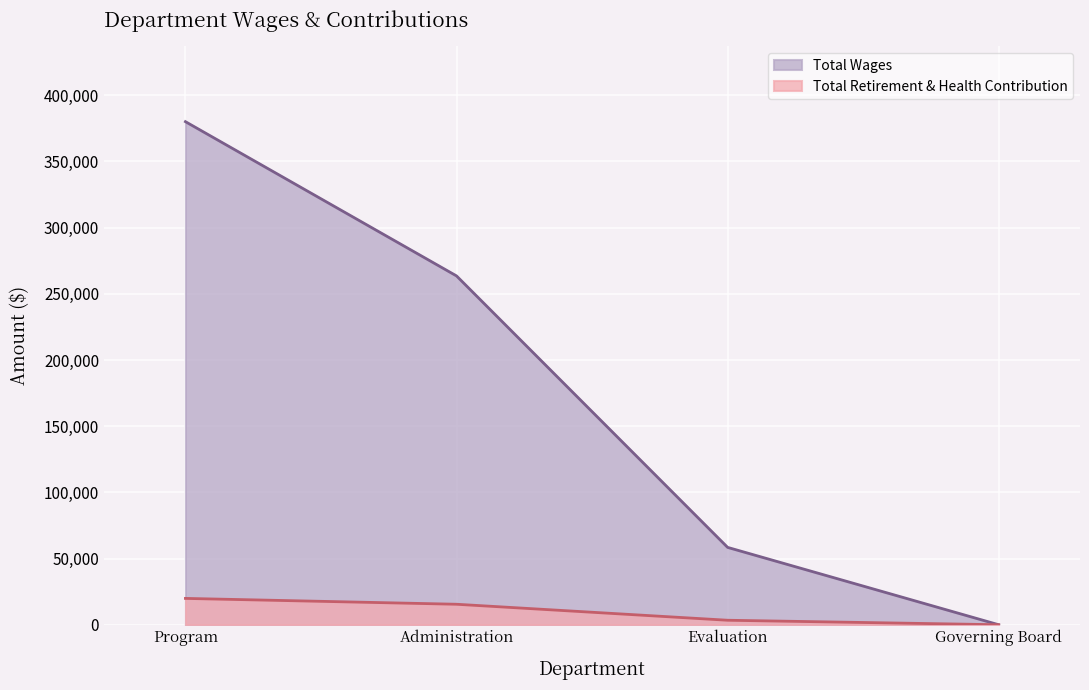

True or false: Total Retirement & Health Contribution and Total Wages cross at least once.

False